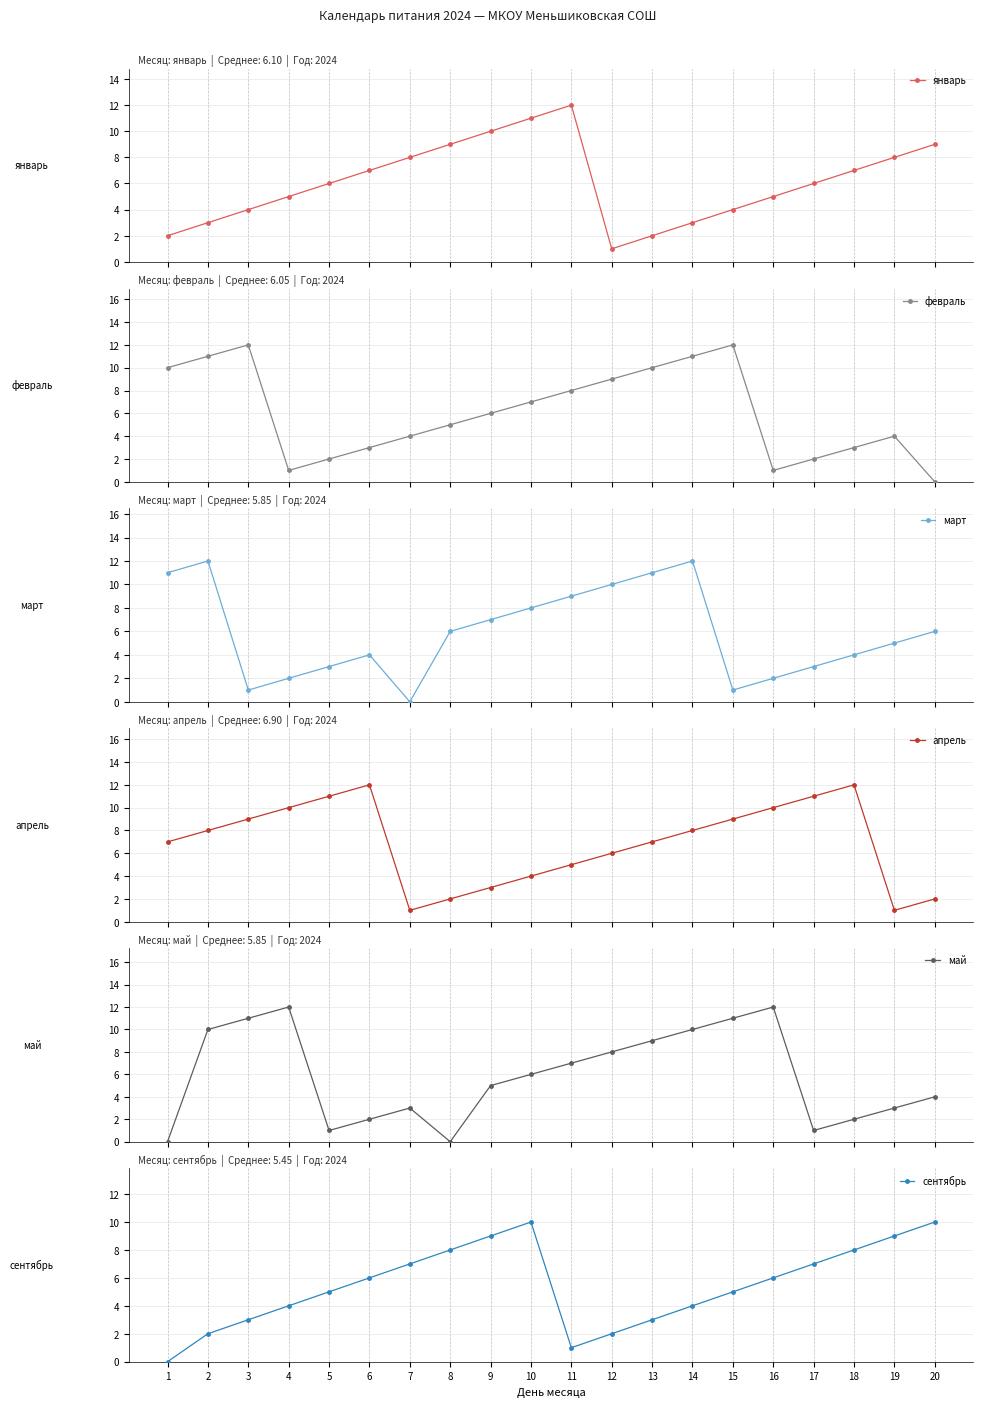

True or false: апрель has a value of 2 at 8.

True